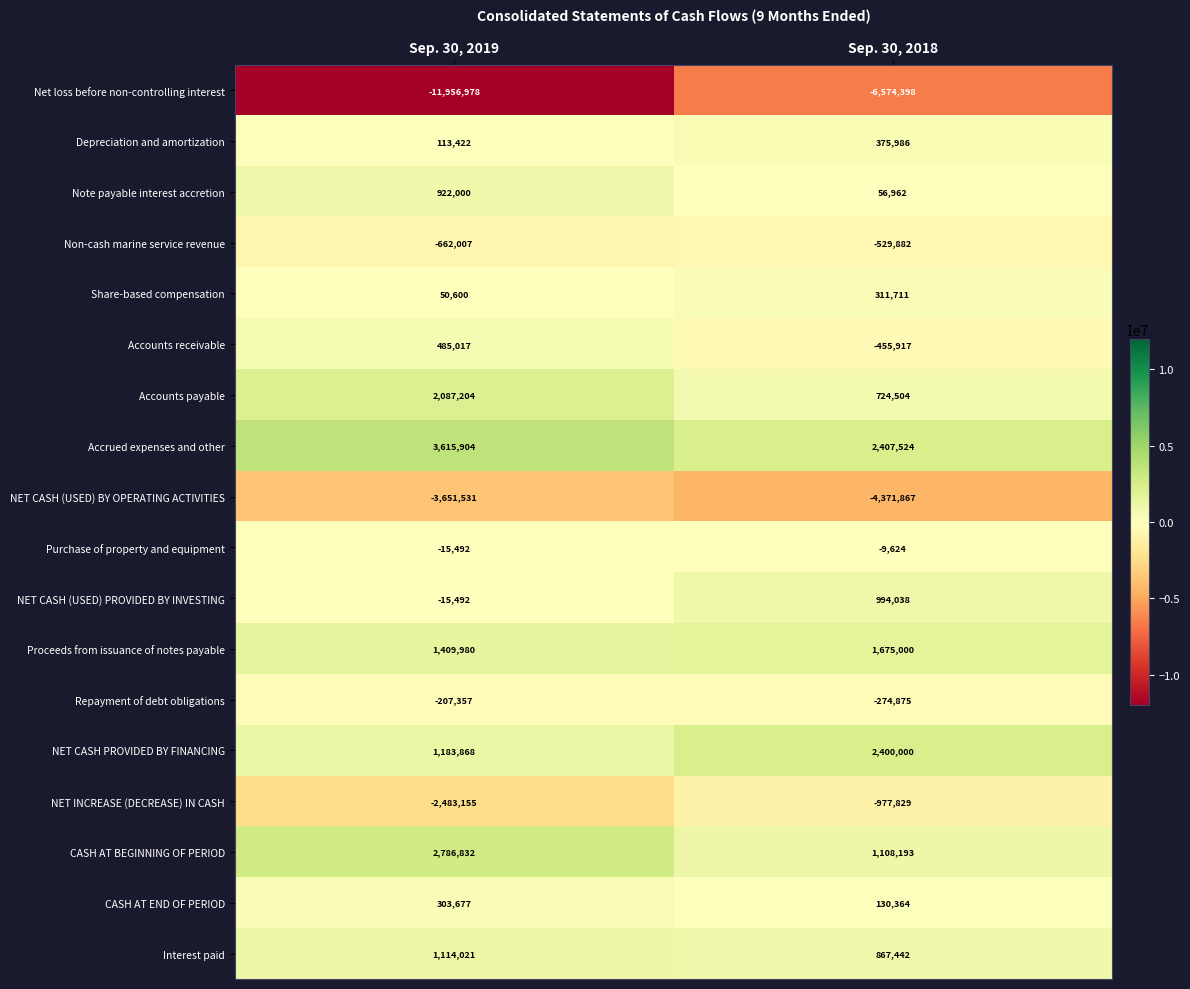

At which label is Net loss before non-controlling interest closest to -9265688?

Sep. 30, 2019